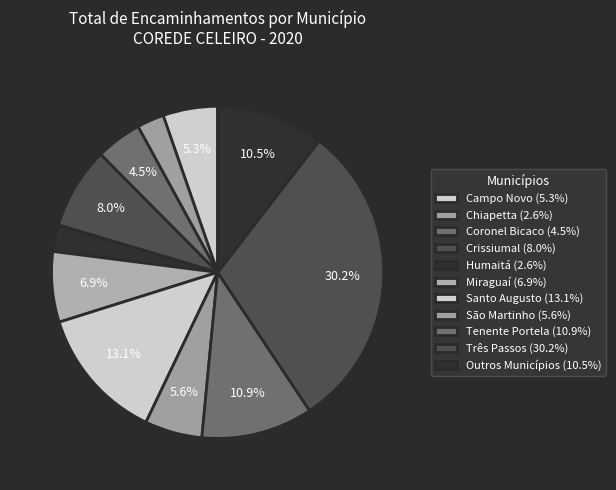

How many segments does this pie chart have?

11